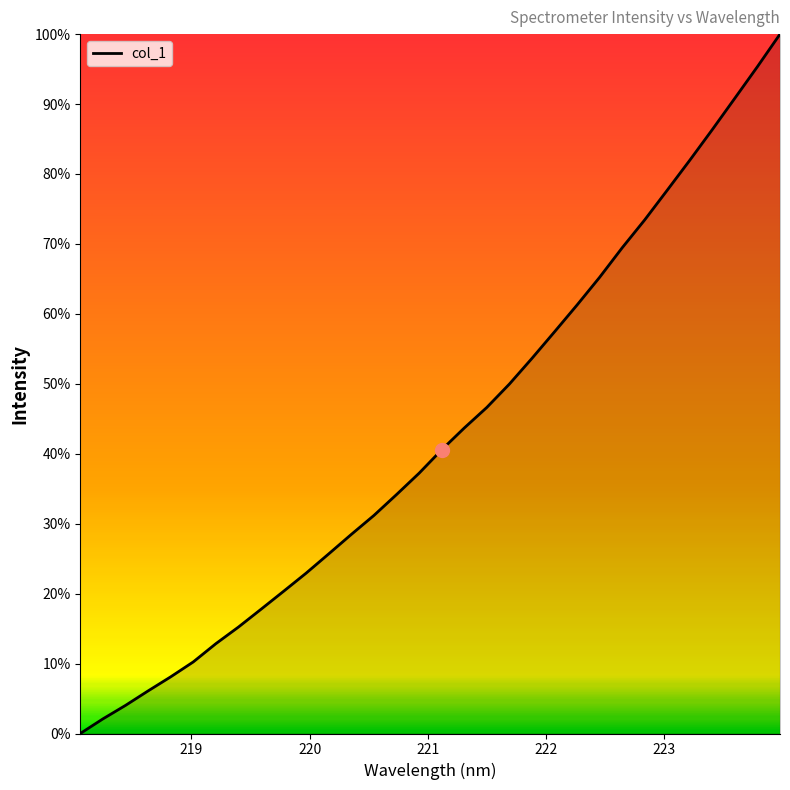

What is the difference between the maximum and minimum values?

100.0